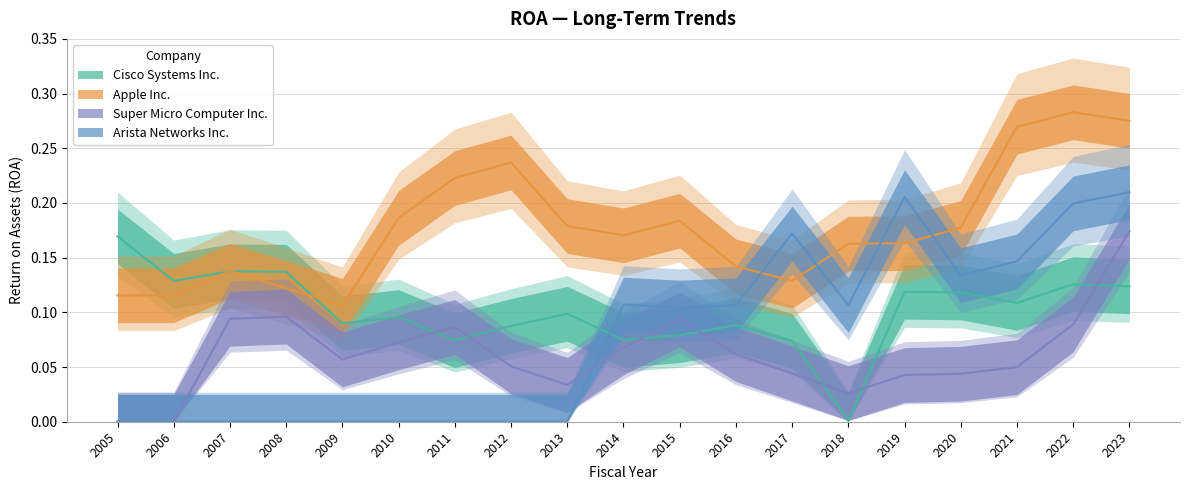

What is the difference between the maximum and minimum values in the Cisco Systems Inc. series?

0.2